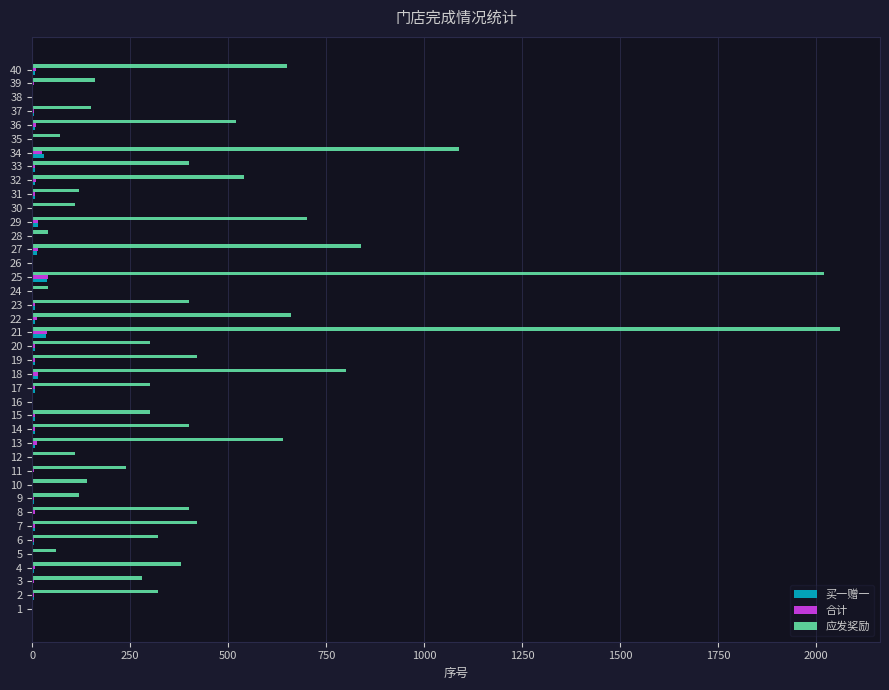

Which series has the largest total across all categories?

应发奖励